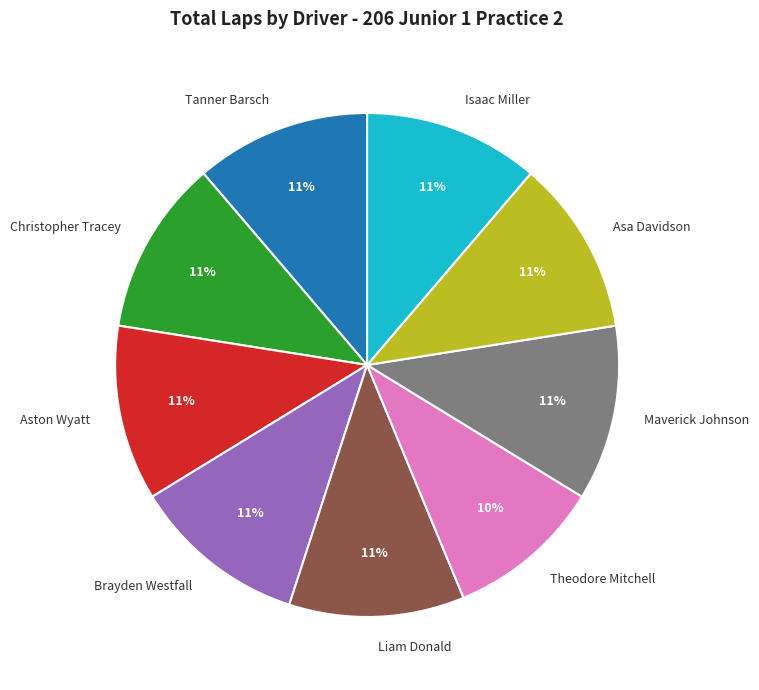

Does any single category account for the majority?

No